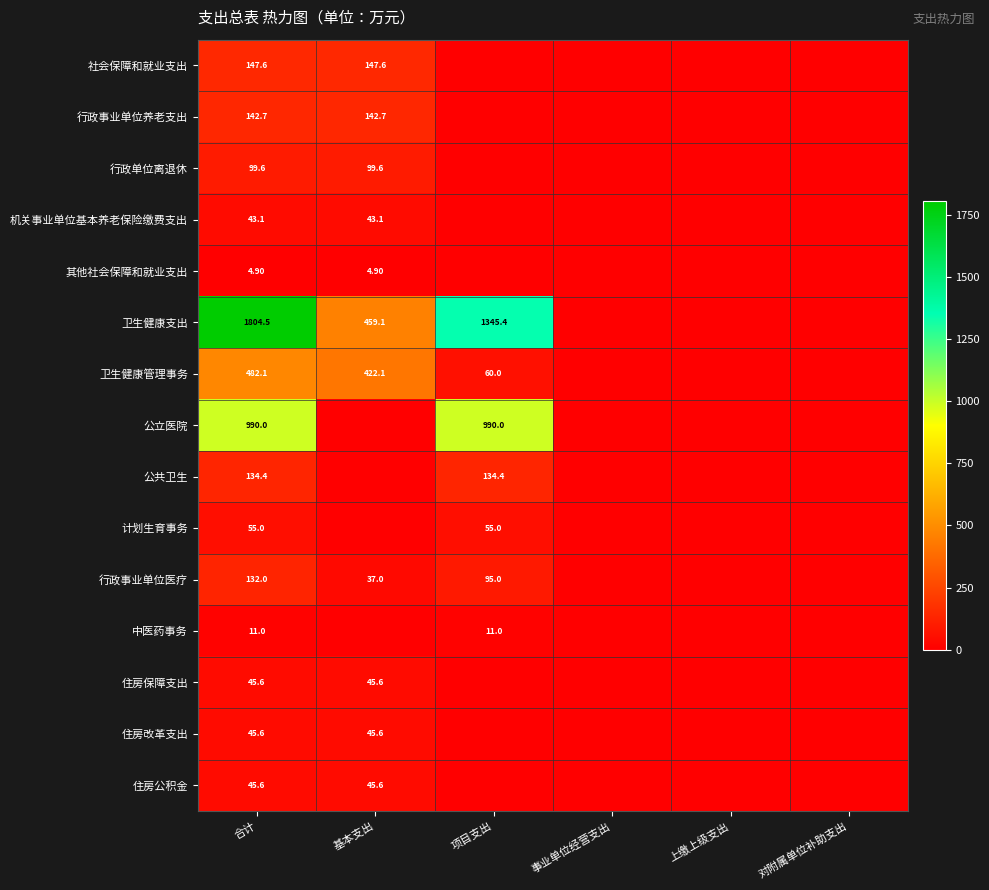

What is the total value across all series at 合计?

4183.7